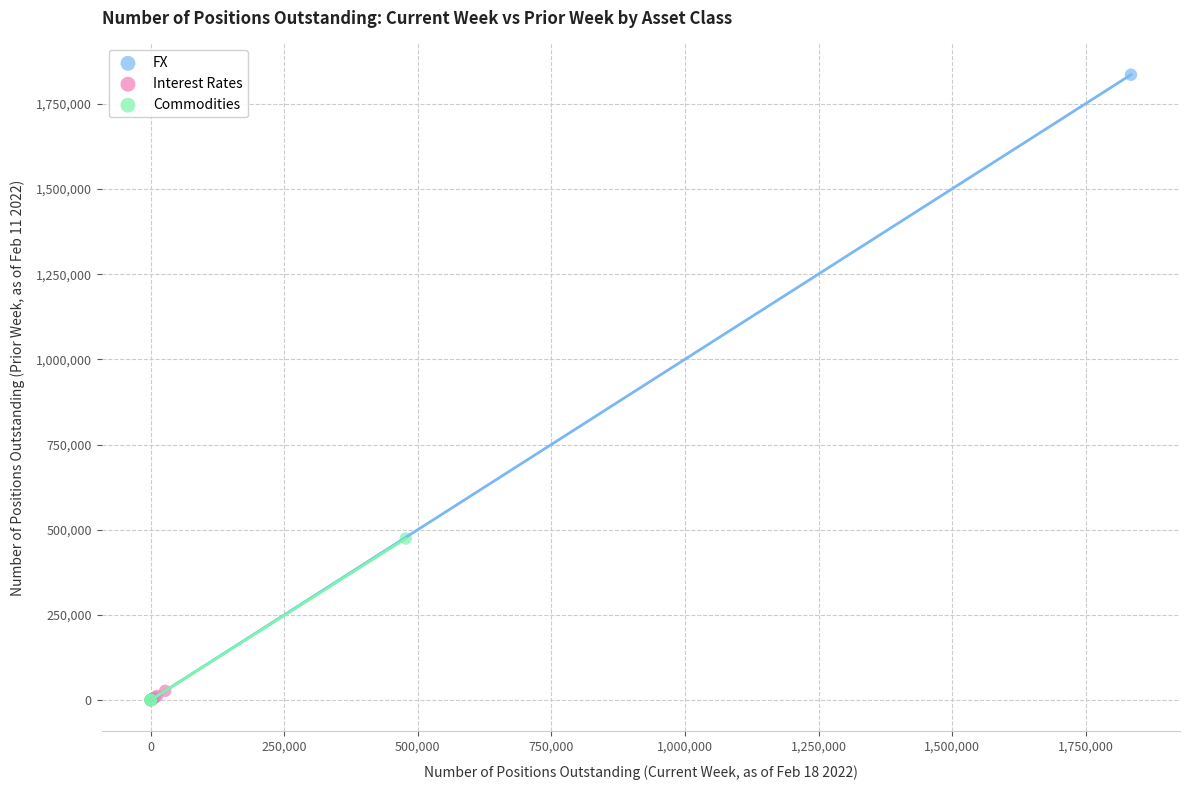

What are all the series names shown in the legend?

FX, Interest Rates, Commodities